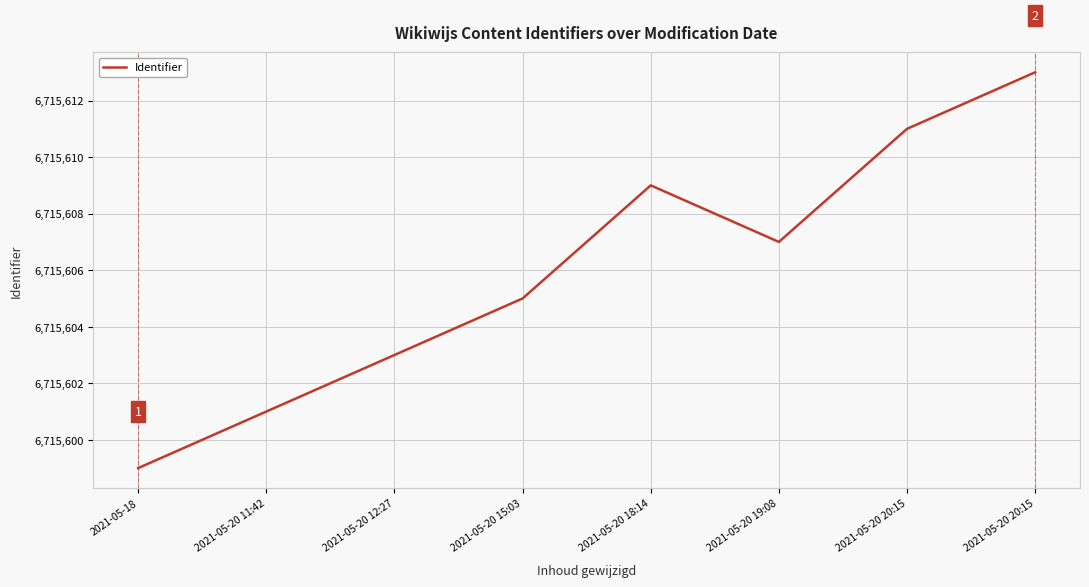

Which label corresponds to the smallest value in the chart?

2021-05-18